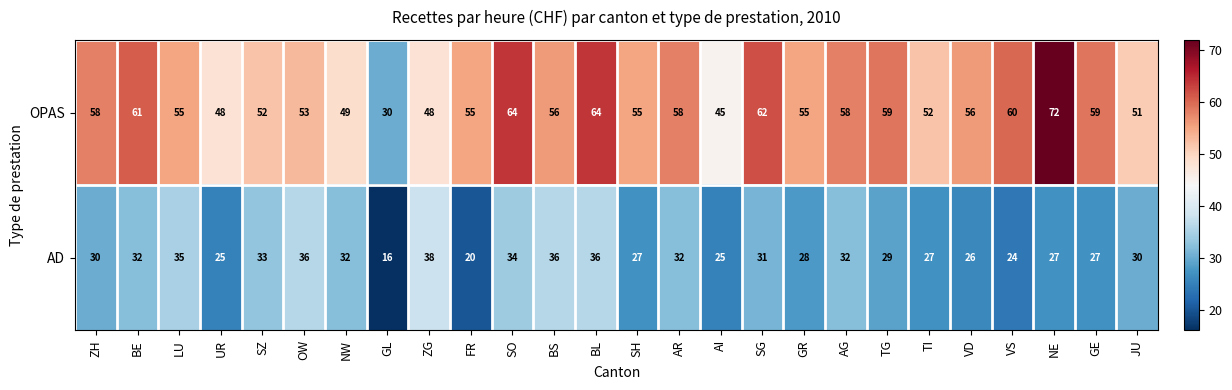

Which series has the largest total across all categories?

OPAS